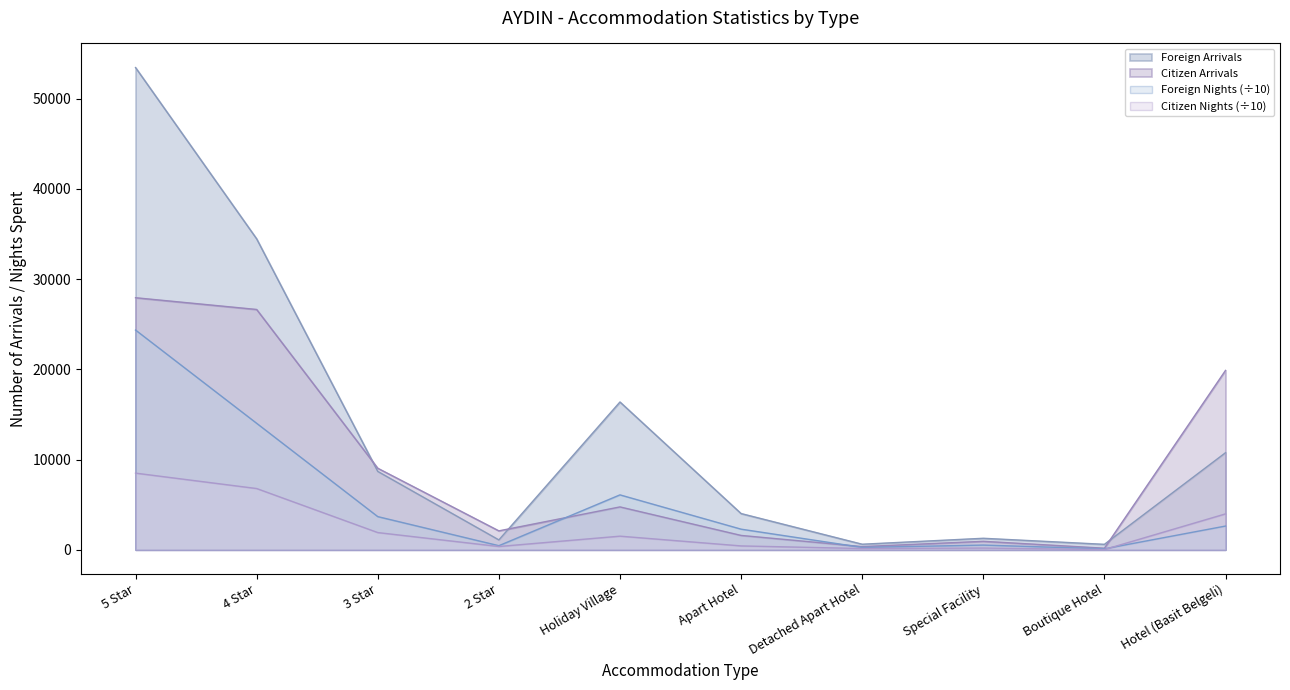

Between which two adjacent categories do Citizen Arrivals and Foreign Nights first intersect?

2 Star and Holiday Village